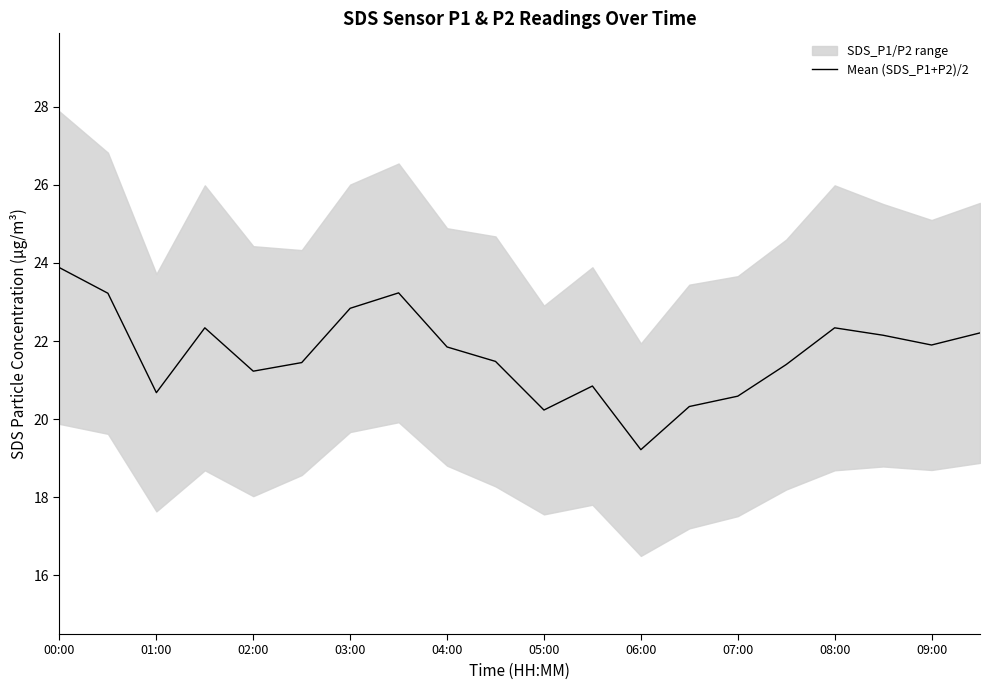

How many data points does each series have?

20